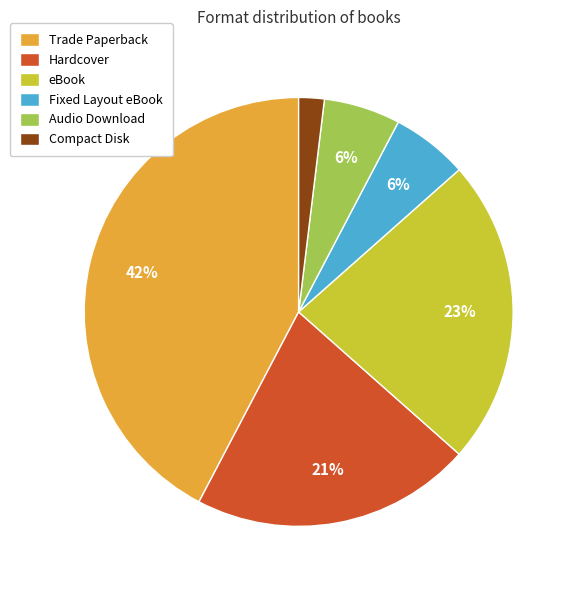

Which slice is the smallest?

Compact Disk